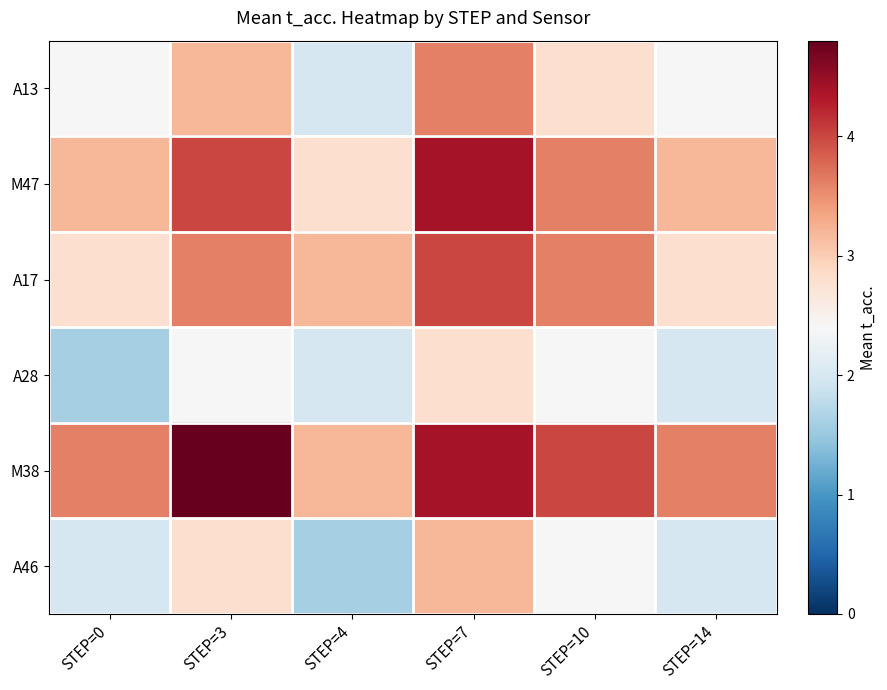

Which has a higher value, STEP=14 or STEP=3?

STEP=3